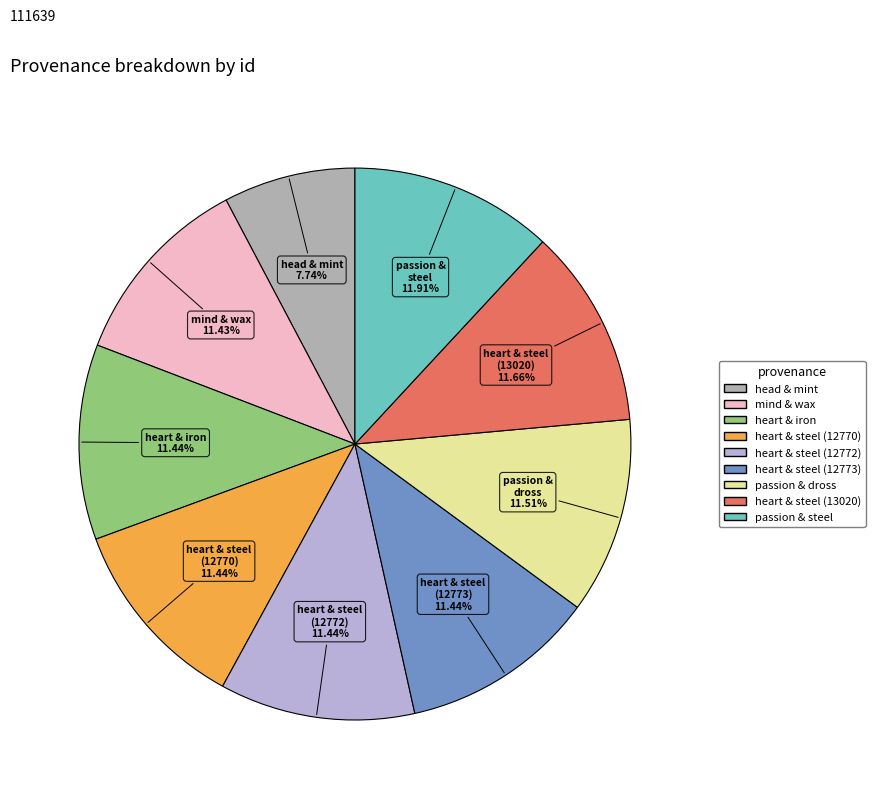

Is there any slice that represents more than half of the pie?

No